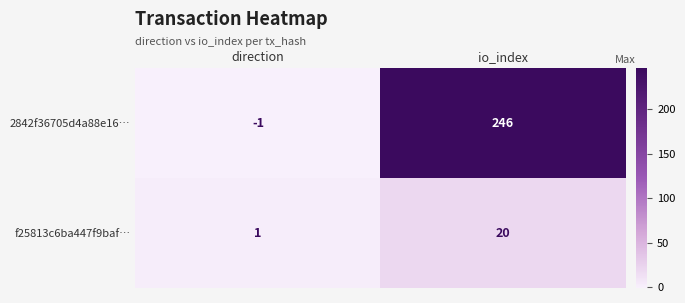

Reading left to right, transcribe all the data shown in this chart.

2842f36705d4a88e16…: direction=-1	io_index=246
f25813c6ba447f9baf…: direction=1	io_index=20